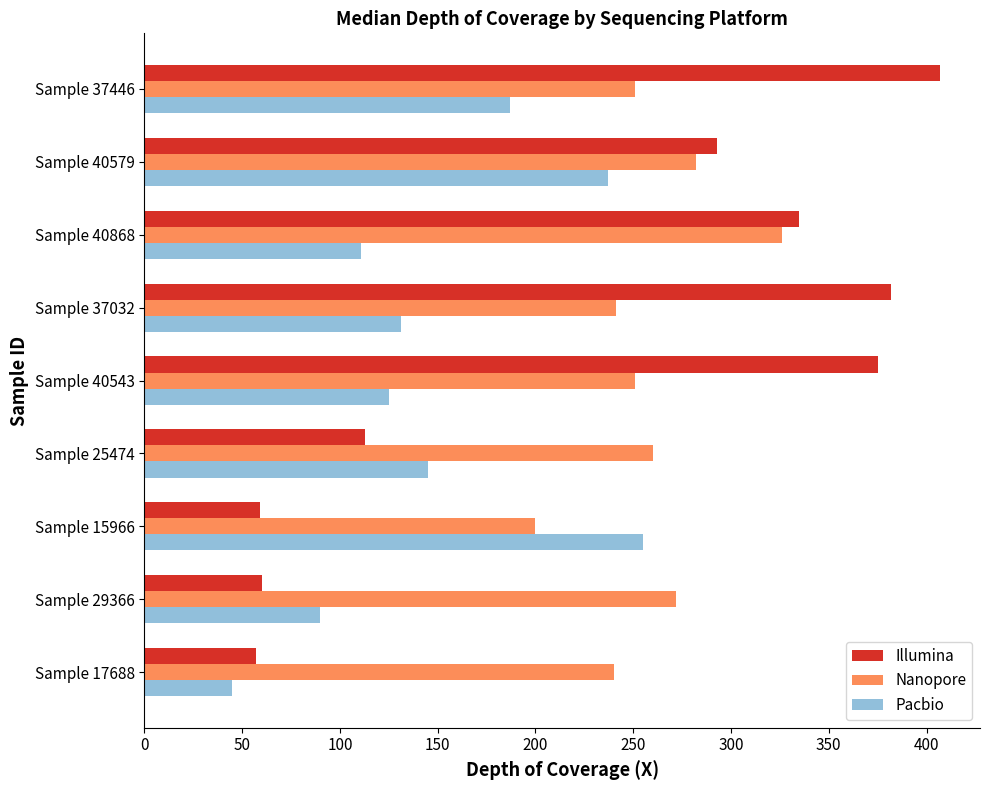

Which series has the largest range (max minus min)?

Illumina